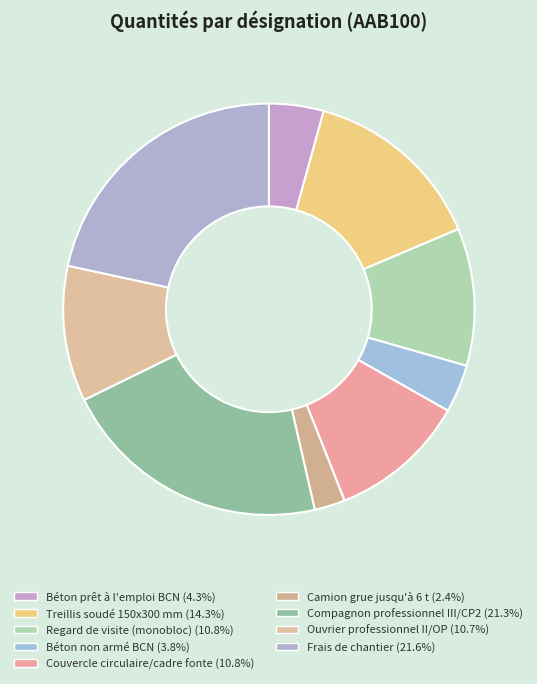

True or false: Regard de visite (monobloc) accounts for 11% of the total.

True